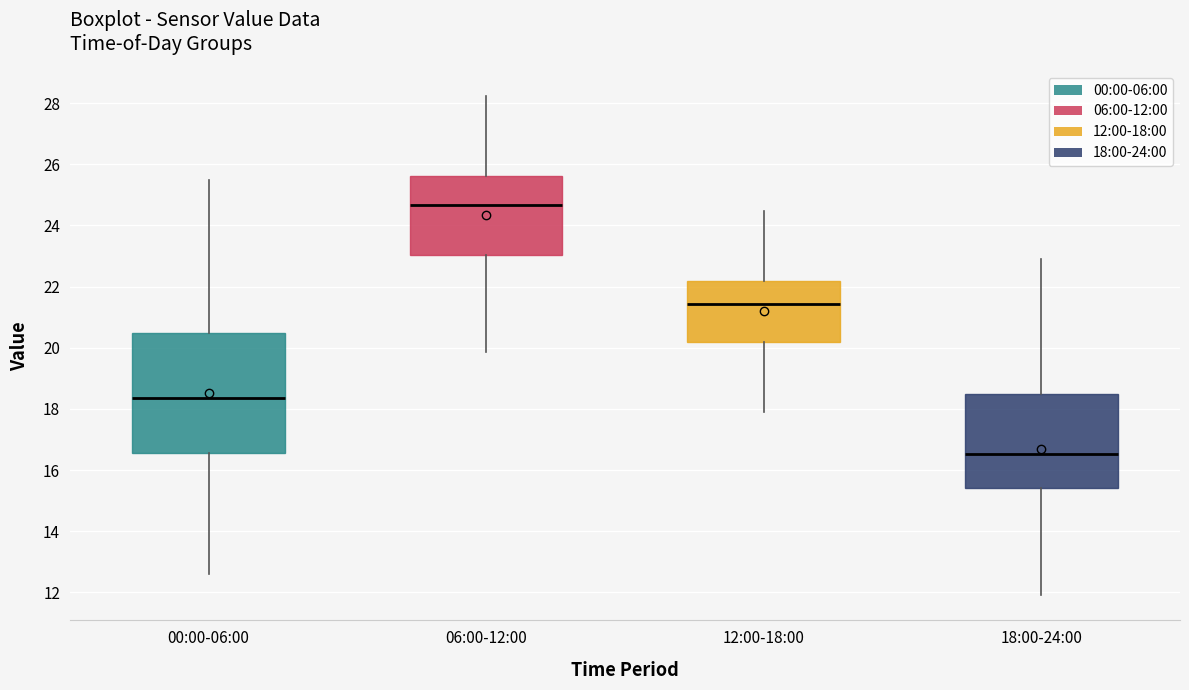

Which box has the lowest median line?

18:00-24:00